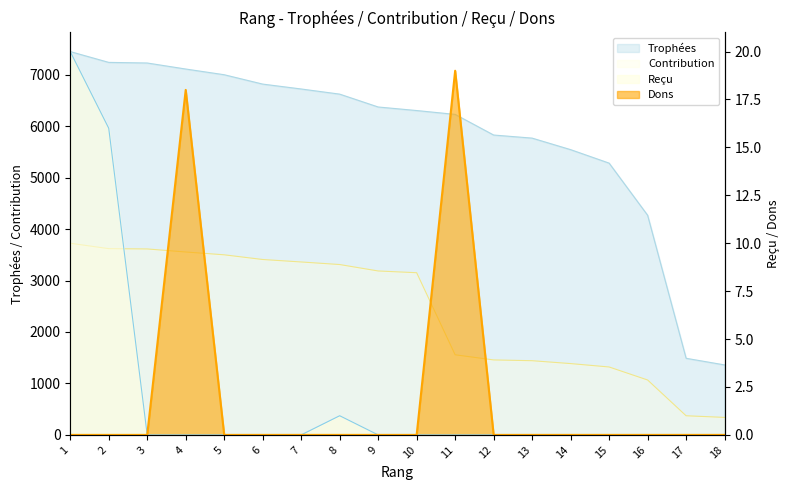

In Reçu, how many points are higher than both neighbors (excluding endpoints)?

1